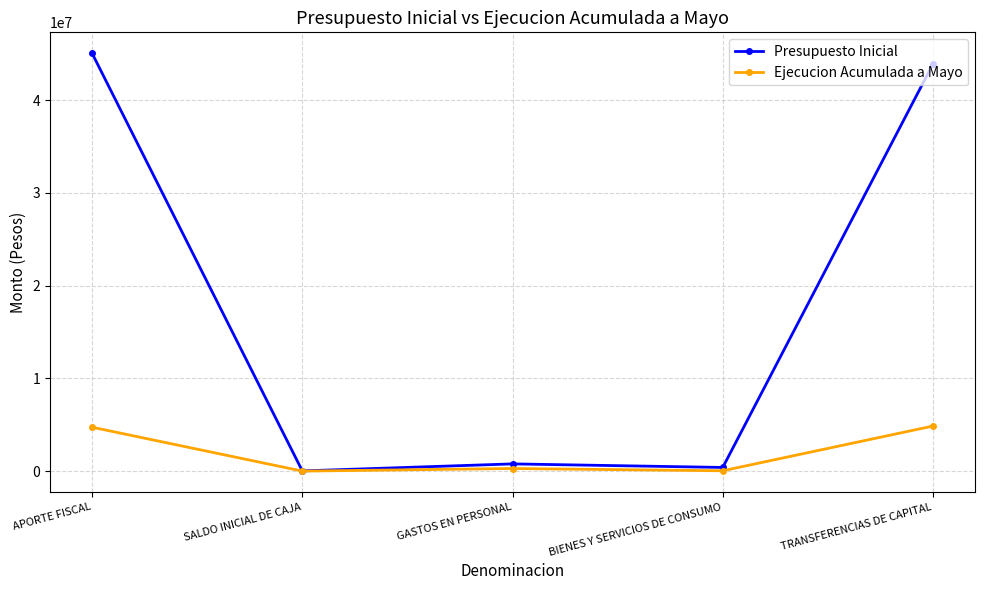

What is the sum of the Presupuesto Inicial values at APORTE FISCAL and GASTOS EN PERSONAL?

45828154